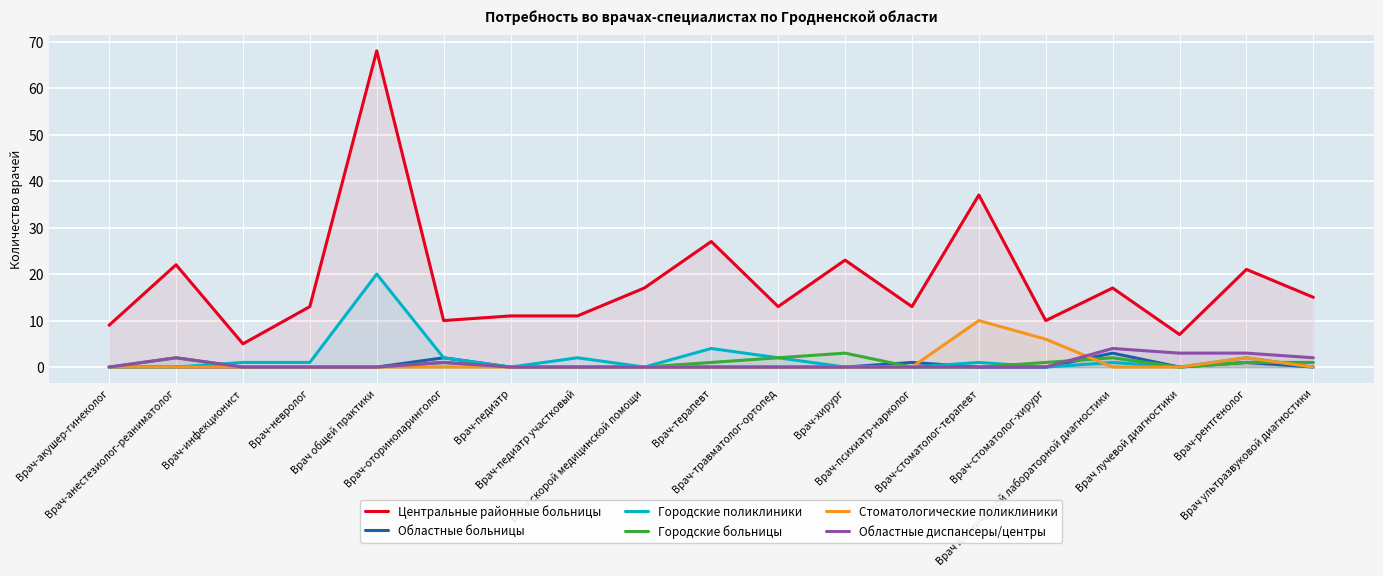

At Врач-стоматолог-терапевт, list the series in order from smallest to largest.

Областные больницы, Городские больницы, Областные диспансеры/центры, Городские поликлиники, Стоматологические поликлиники, Центральные районные больницы